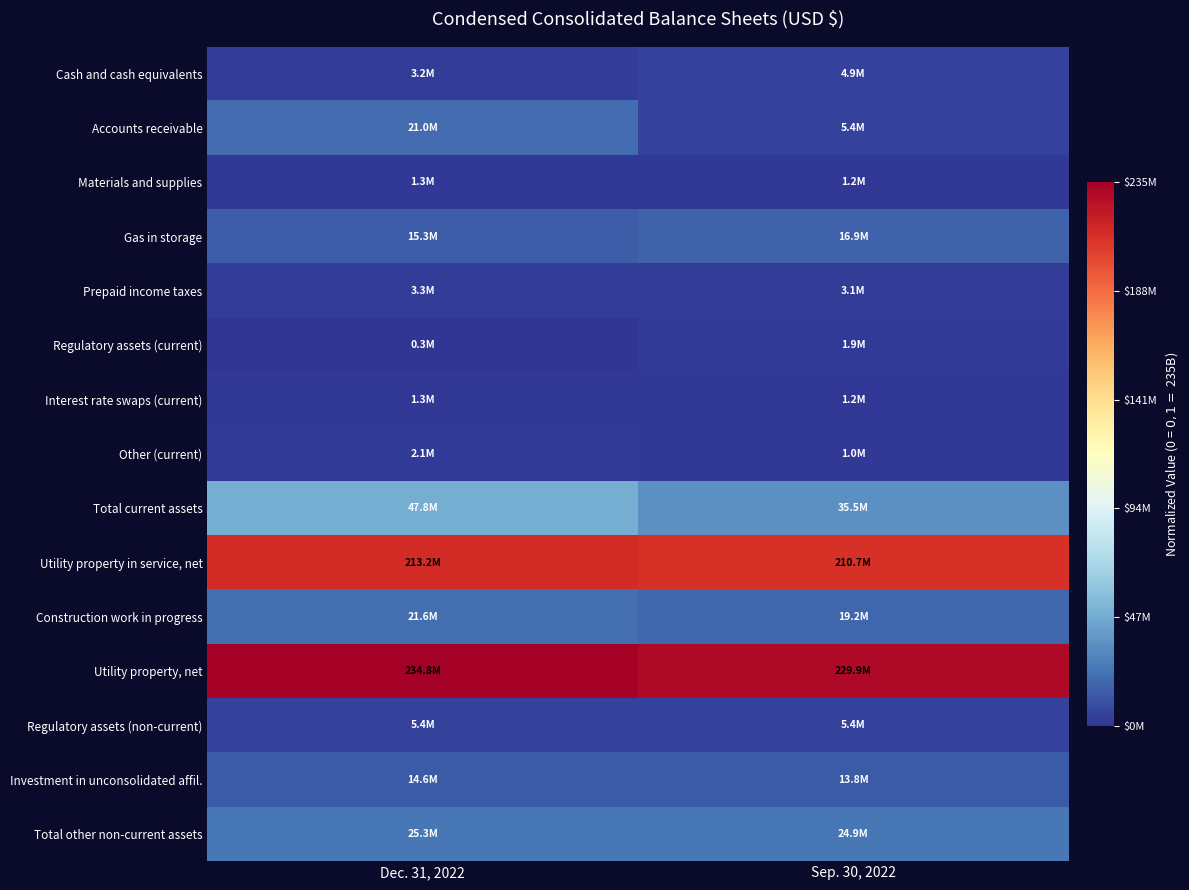

Between Dec. 31, 2022 and Sep. 30, 2022, which series saw the biggest shift?

Accounts receivable